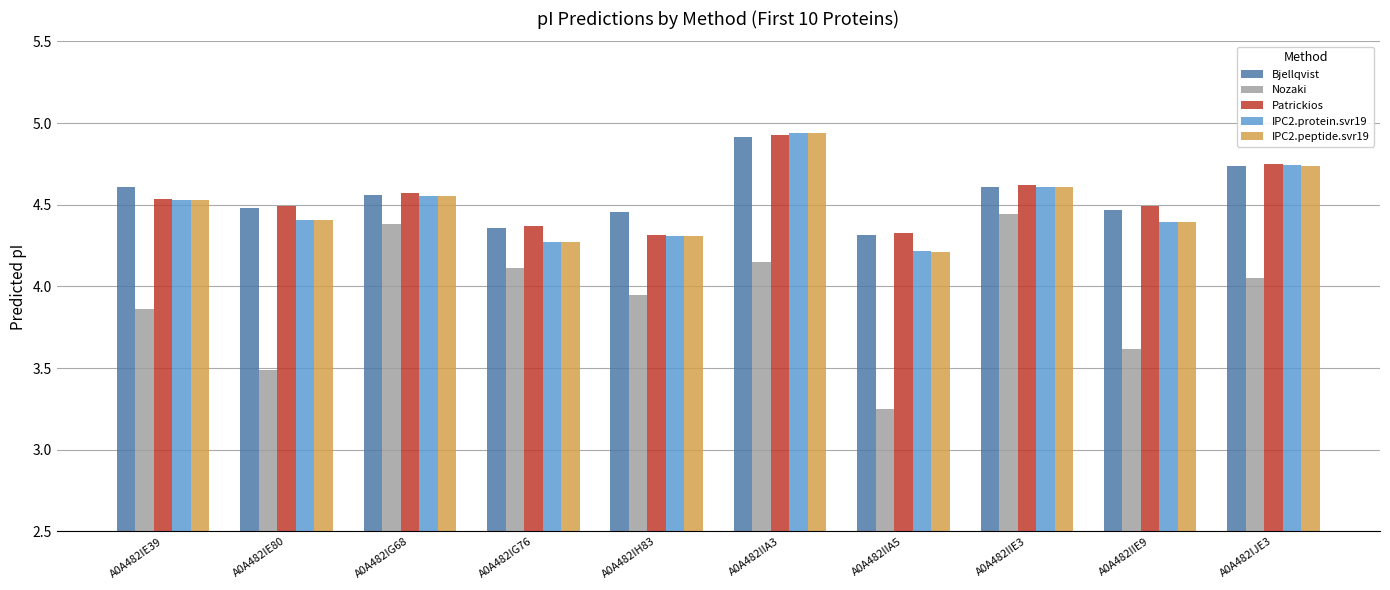

At how many categories does at least one series exceed 4?

10